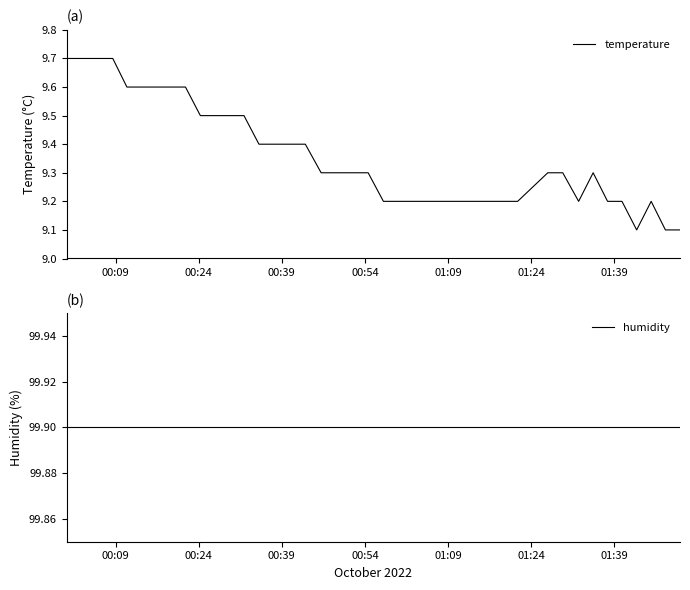

True or false: humidity has more than 2 points higher than both neighbors.

False